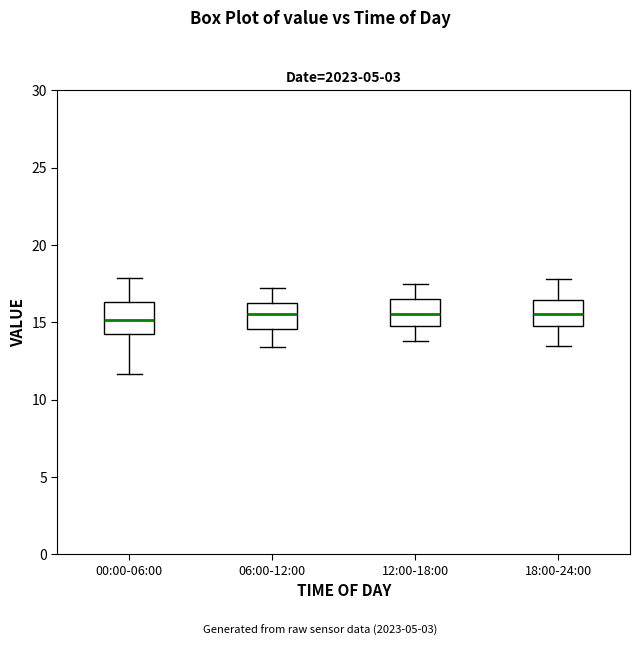

Reading left to right, read every box against the y-axis: the position of its median line, the range the box covers, and the ends of its whiskers. The values are not printed on the chart, so give them approximately, as read against the axis.

00:00-06:00: median 15.0, box 14.0 to 16.5, whiskers 11.5 to 18.0
06:00-12:00: median 15.5, box 14.5 to 16.5, whiskers 13.5 to 17.0
12:00-18:00: median 15.5, box 15.0 to 16.5, whiskers 14.0 to 17.5
18:00-24:00: median 15.5, box 15.0 to 16.5, whiskers 13.5 to 18.0